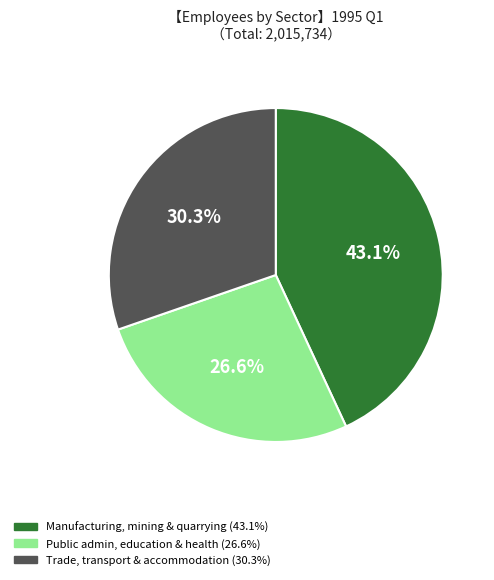

Does any single category account for the majority?

No